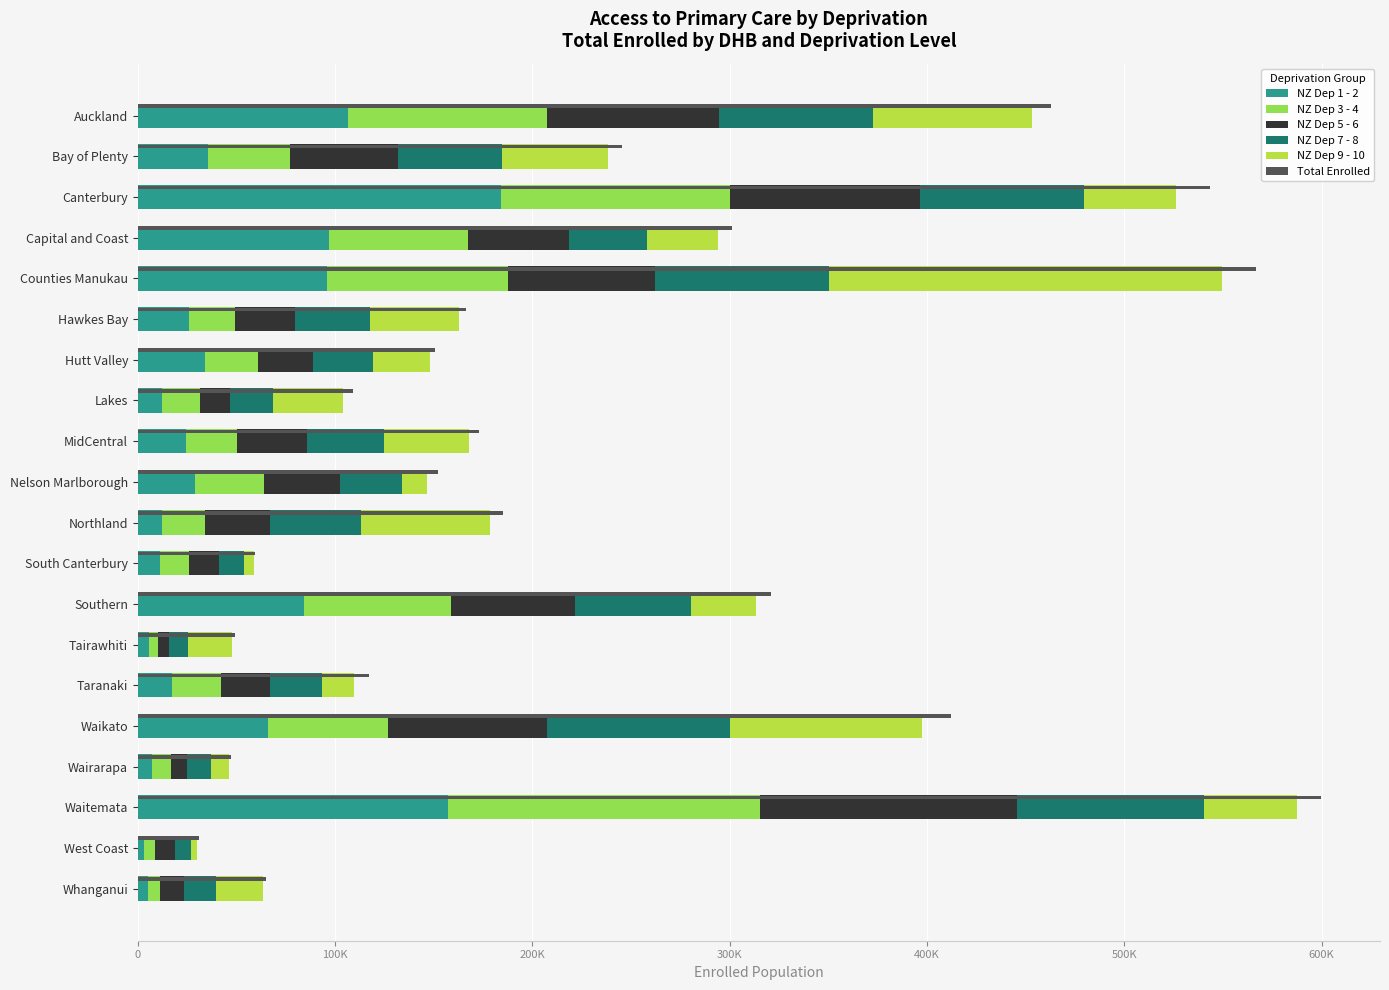

What is the average value of the NZ Dep 1 - 2 series?

50676